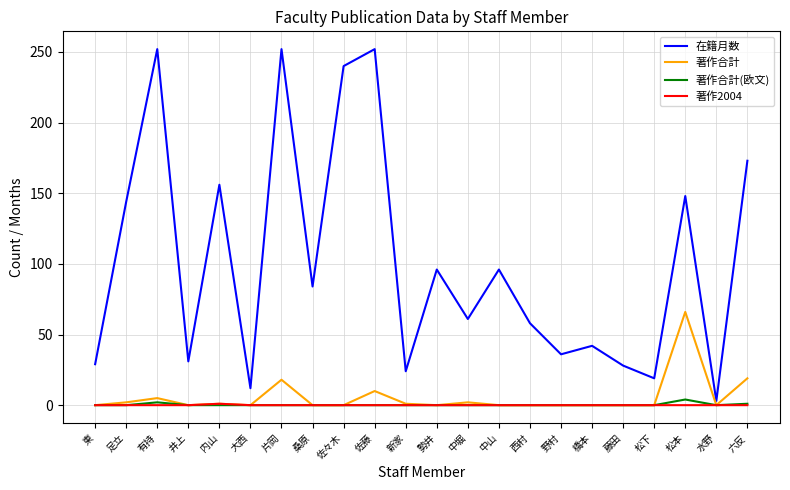

Which category has the highest value in the 著作合計 series?

松本